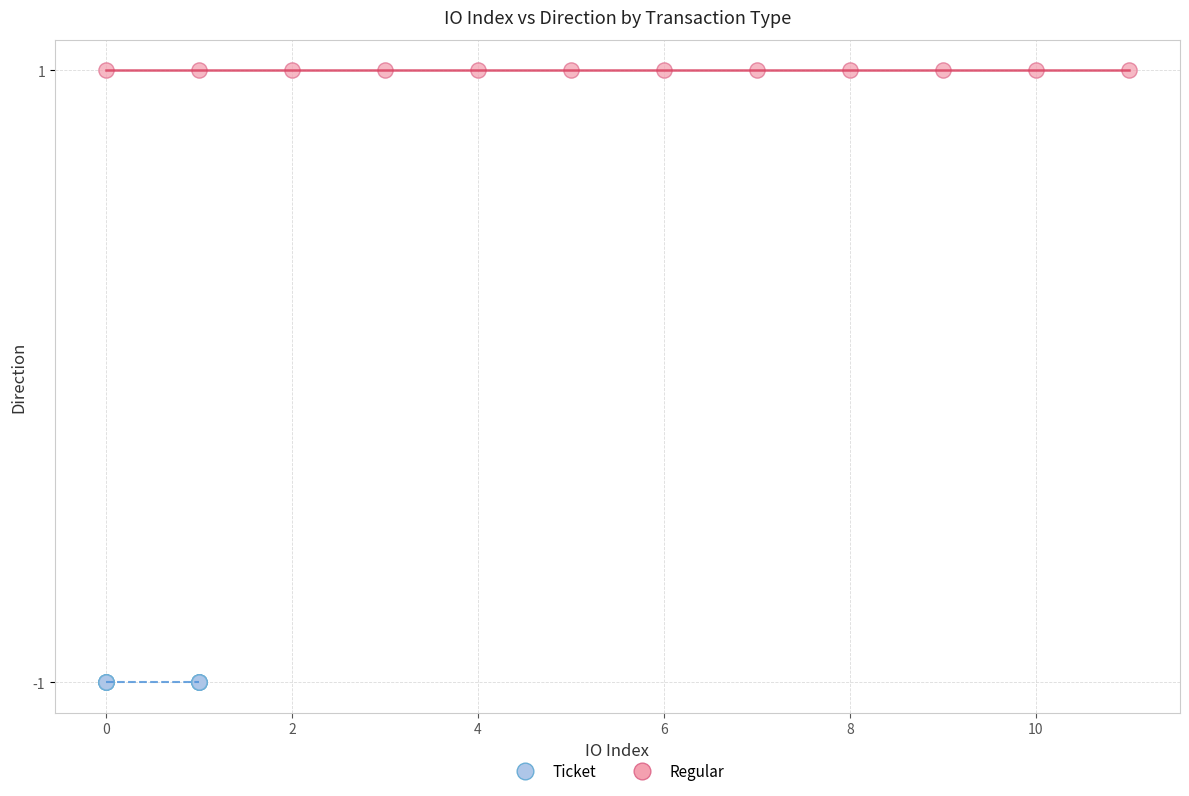

Which series reaches the maximum Y coordinate?

Regular